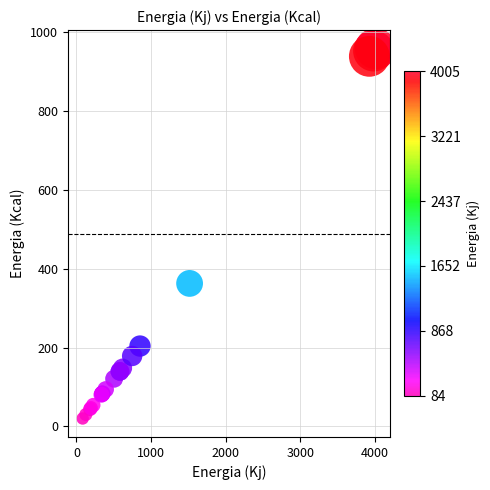

What Y value in the scatter plot is closest to 489?

362.7